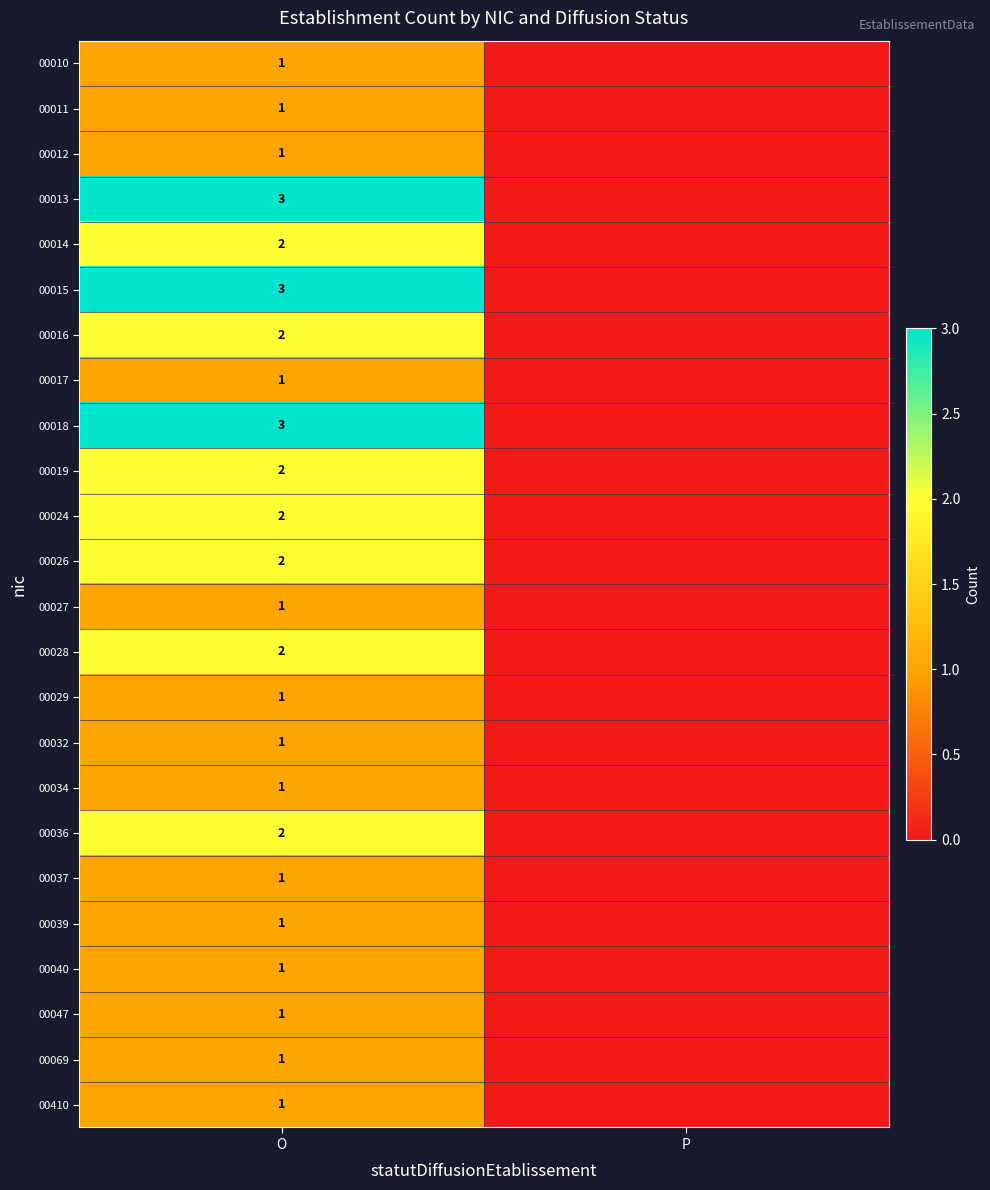

True or false: 00012 has a value of 1 at O.

True